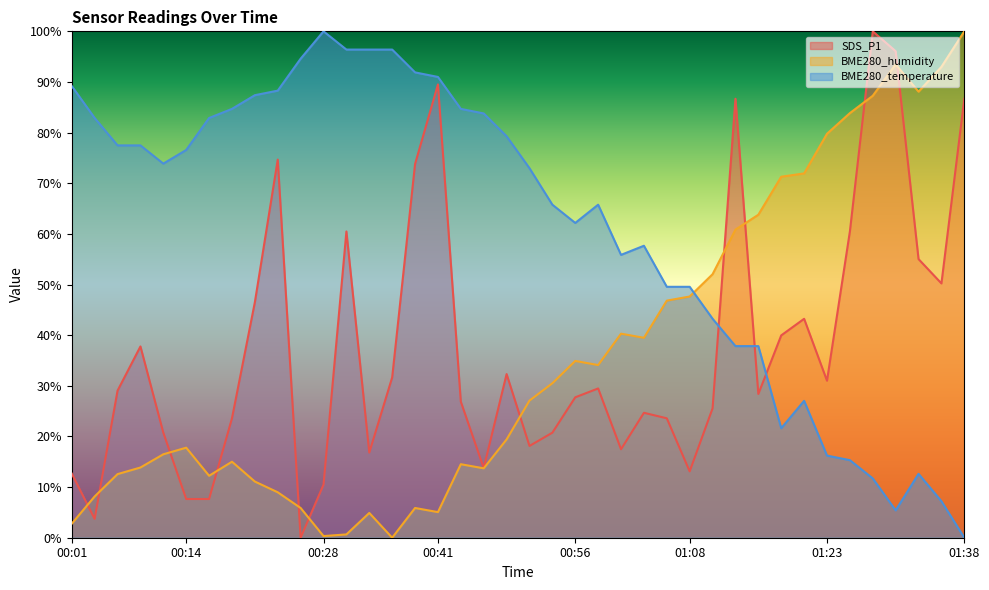

What is the label of the 16th point from the right?

01:01